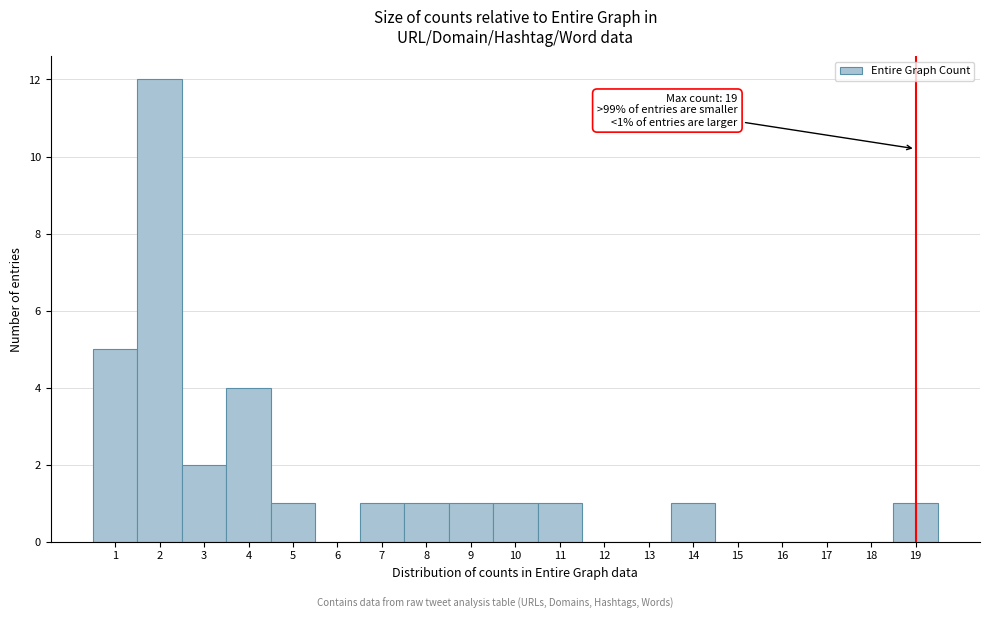

Which range on the x-axis has the tallest bar?

1.5 to 2.5